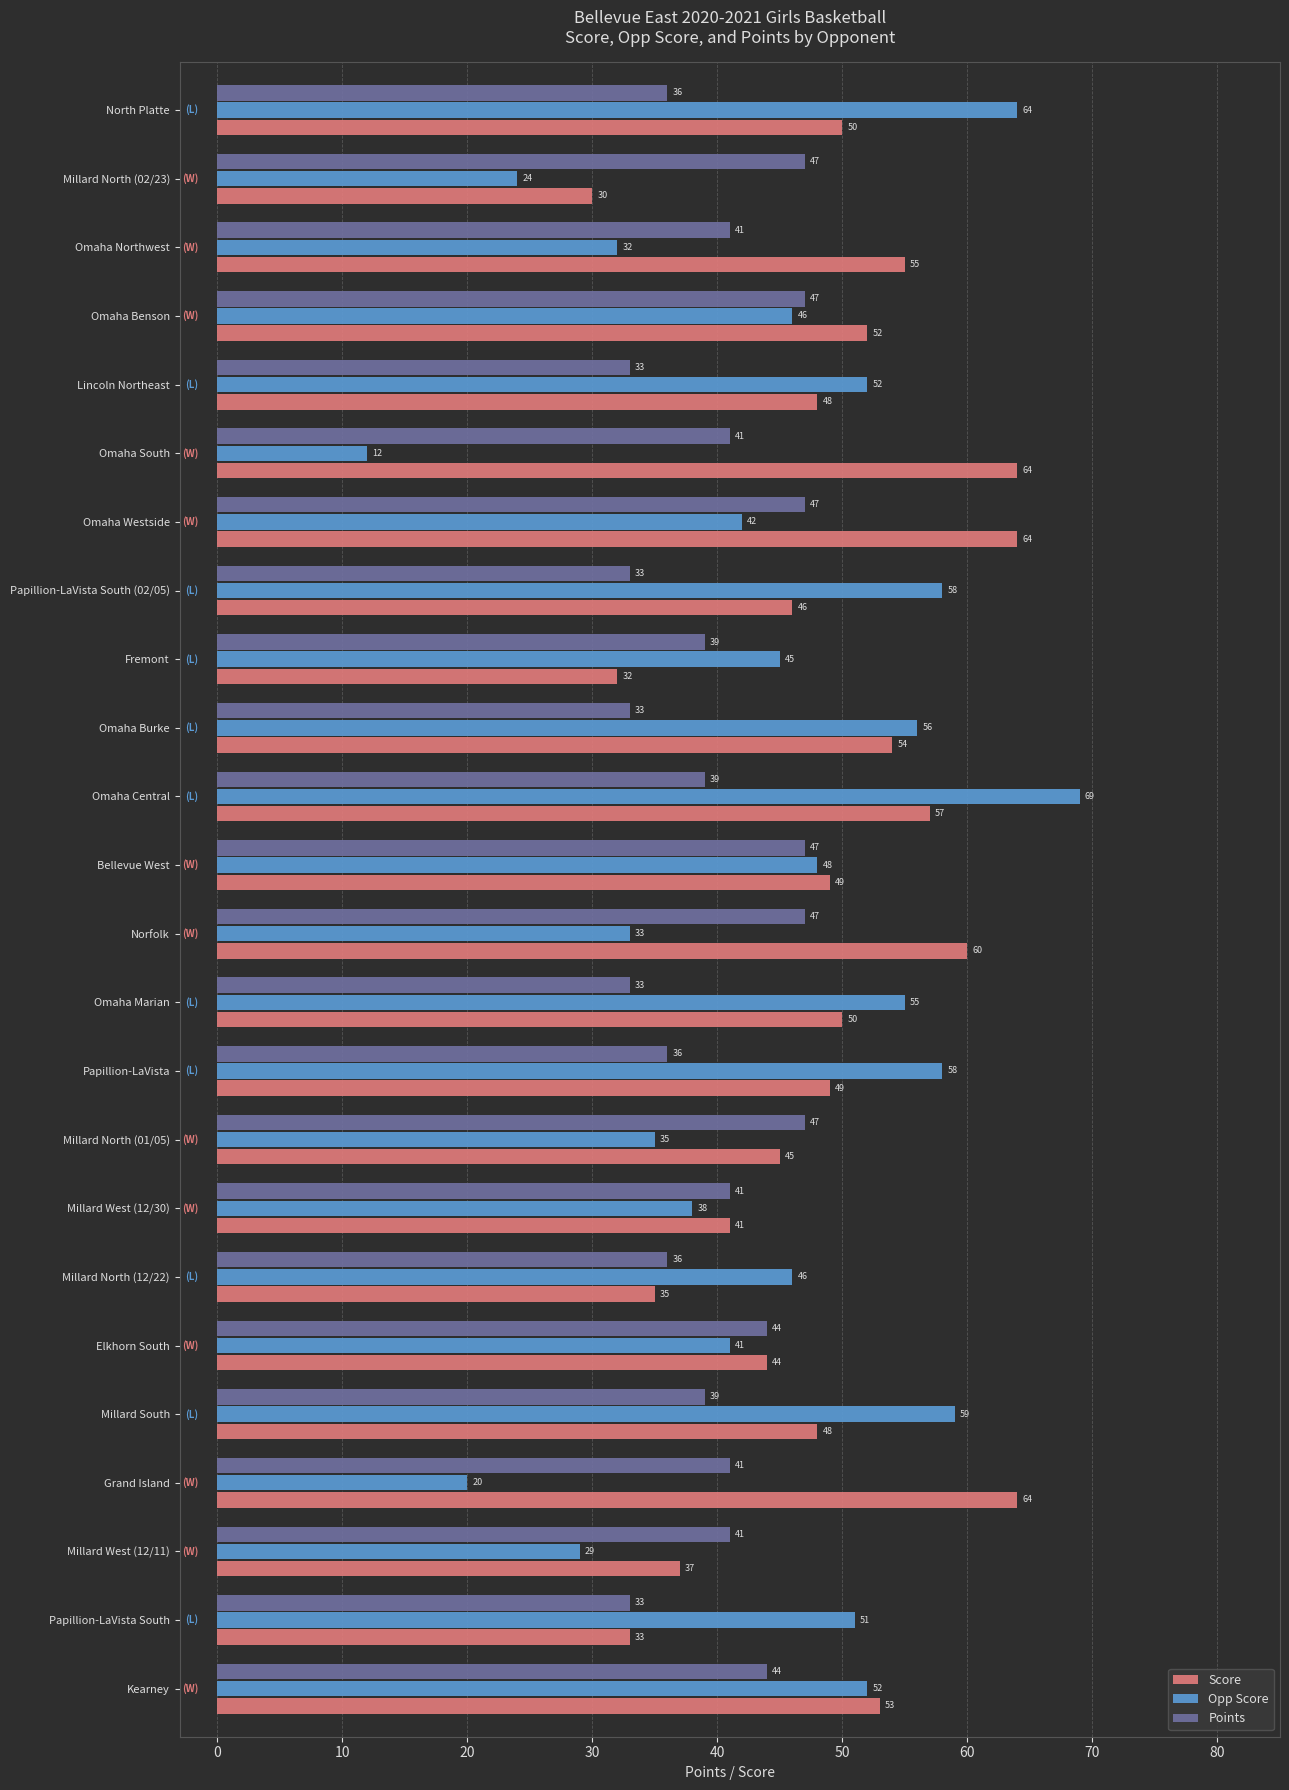

What is the greatest value displayed?

69